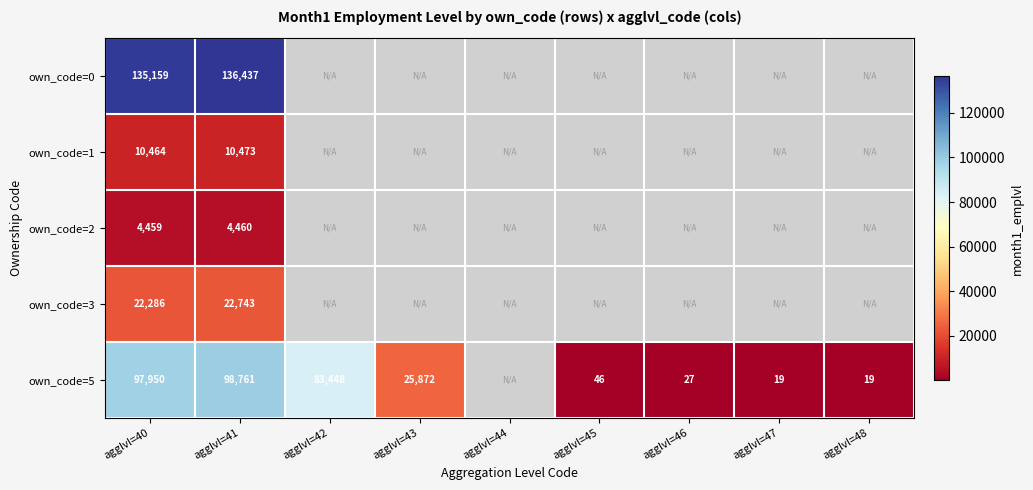

At which category does the chart reach its minimum across all series?

agglvl=47